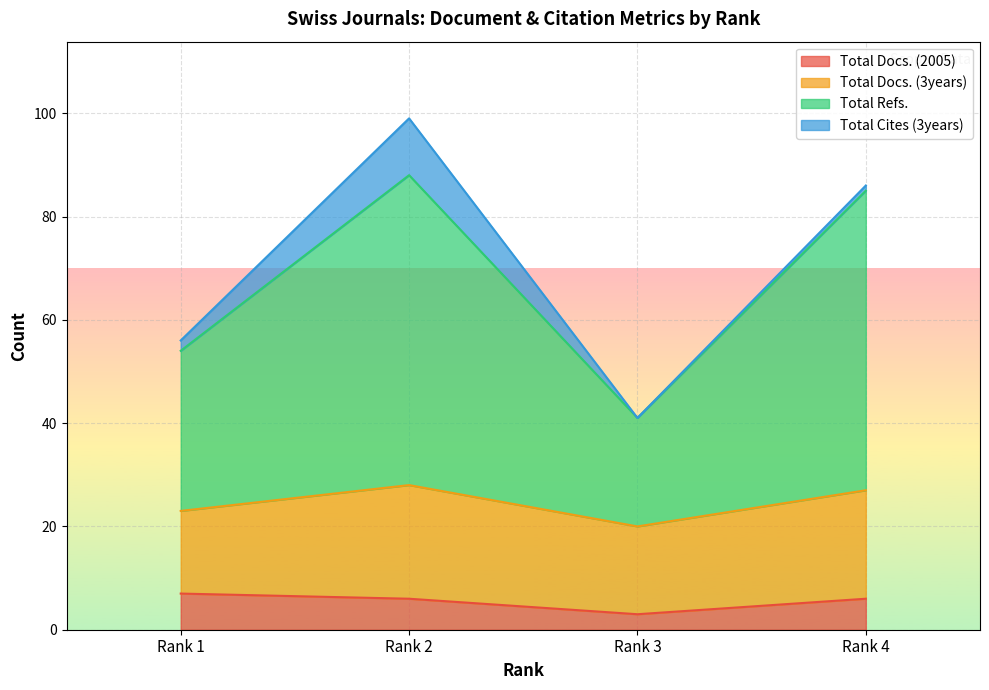

True or false: Total Docs. (2005) has a value of 7 at Rank 1.

True